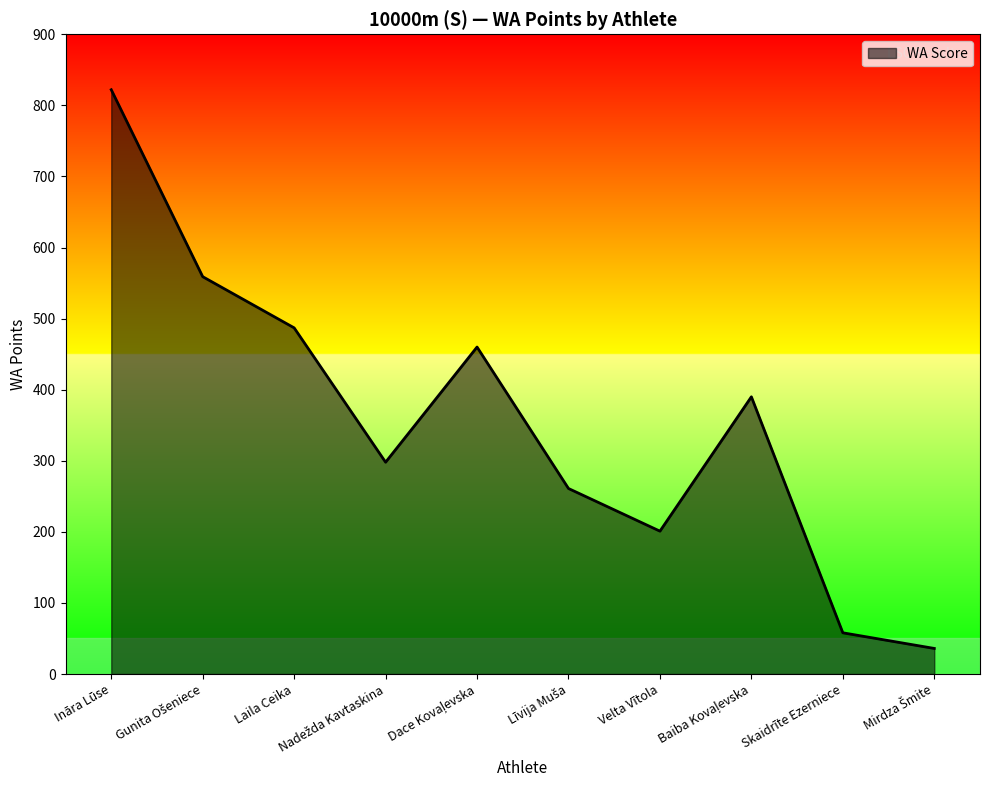

What is the minimum value shown in the chart?

36